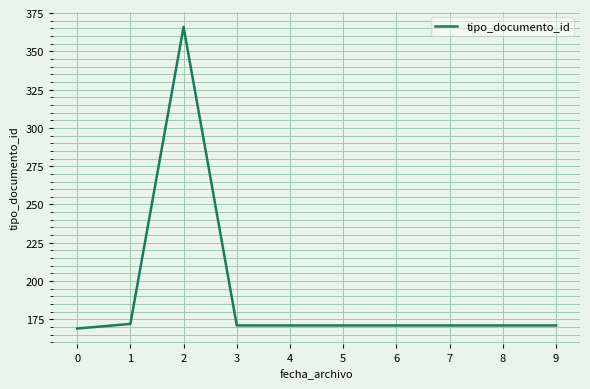

Is it true that the value at 5 is 171?

True